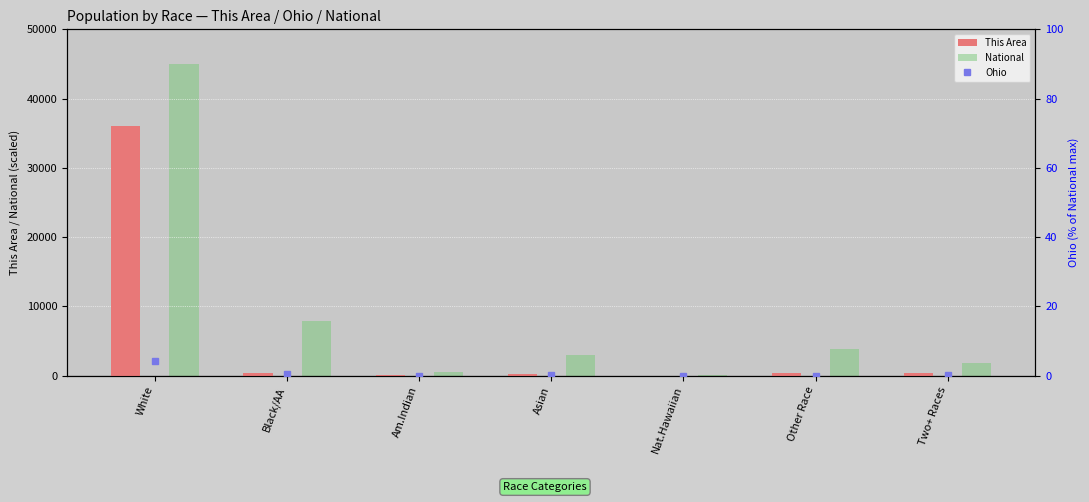

Is the value of Ohio at Am.Indian greater than the value of This Area at Black/AA?

No